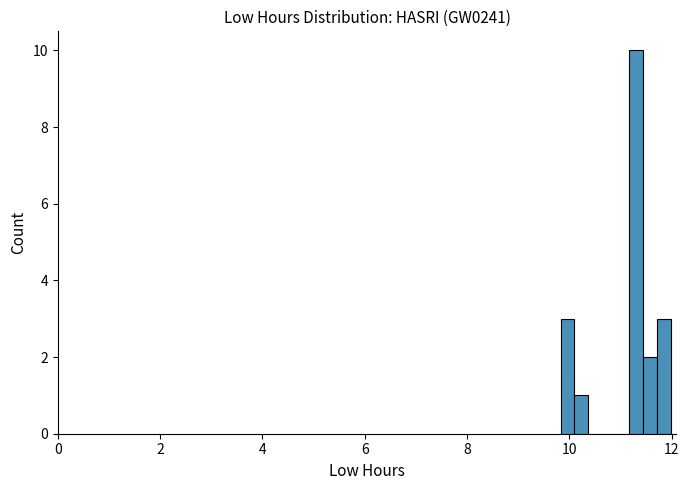

Read against the x-axis, roughly where is the centre of the tallest bar?

11.4